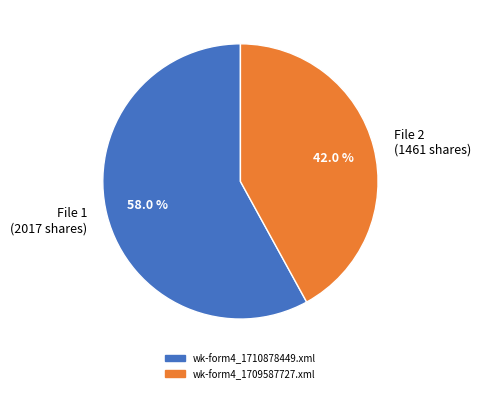

What is the smallest slice in the pie chart?

File 2 (1461 shares)